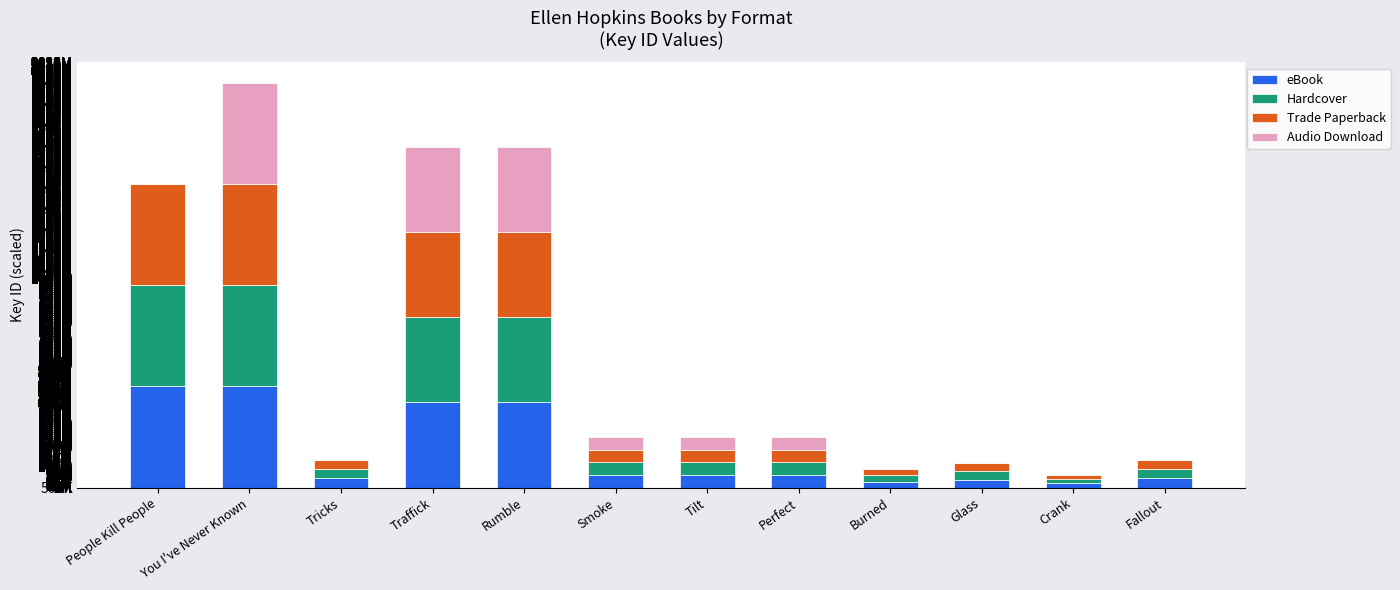

Is it true that Audio Download equals 80.4 at Tilt?

False